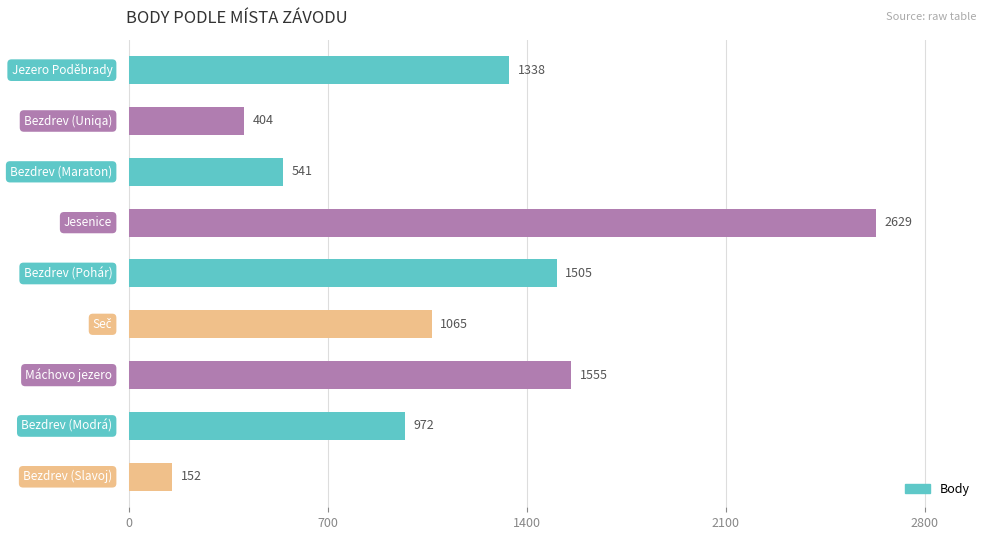

What is the difference between the second highest and second lowest values?

1151